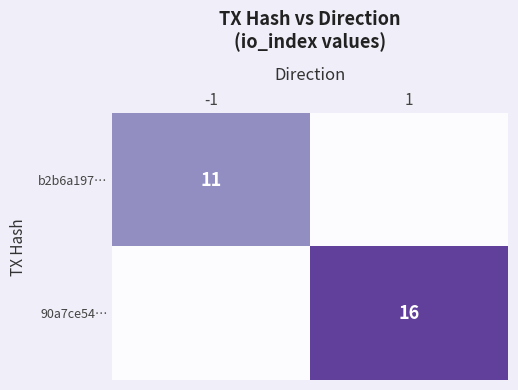

Rank the series at -1 from highest to lowest value.

b2b6a197…, 90a7ce54…